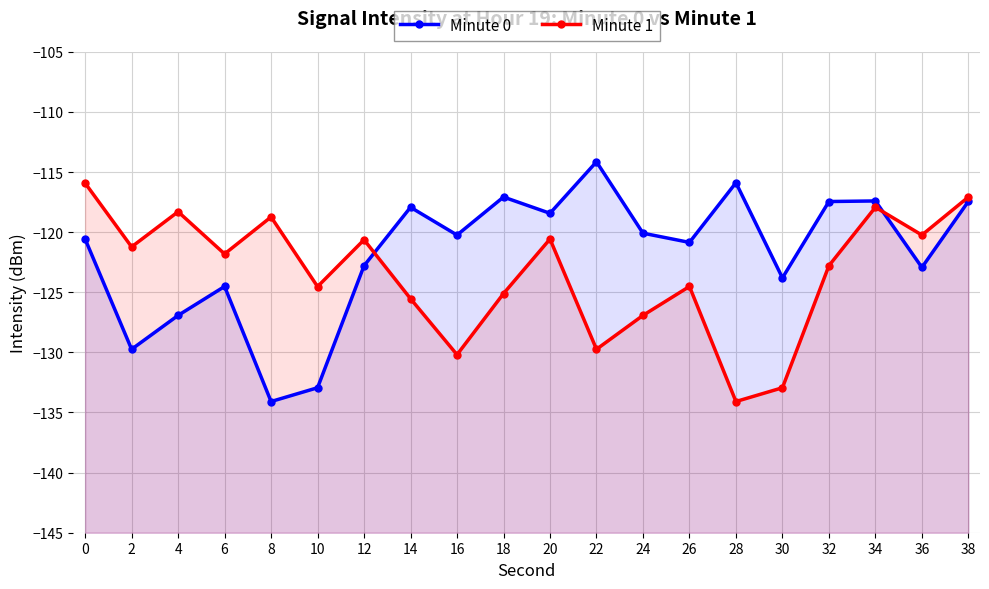

How many values in the Minute 1 series exceed -121?

8